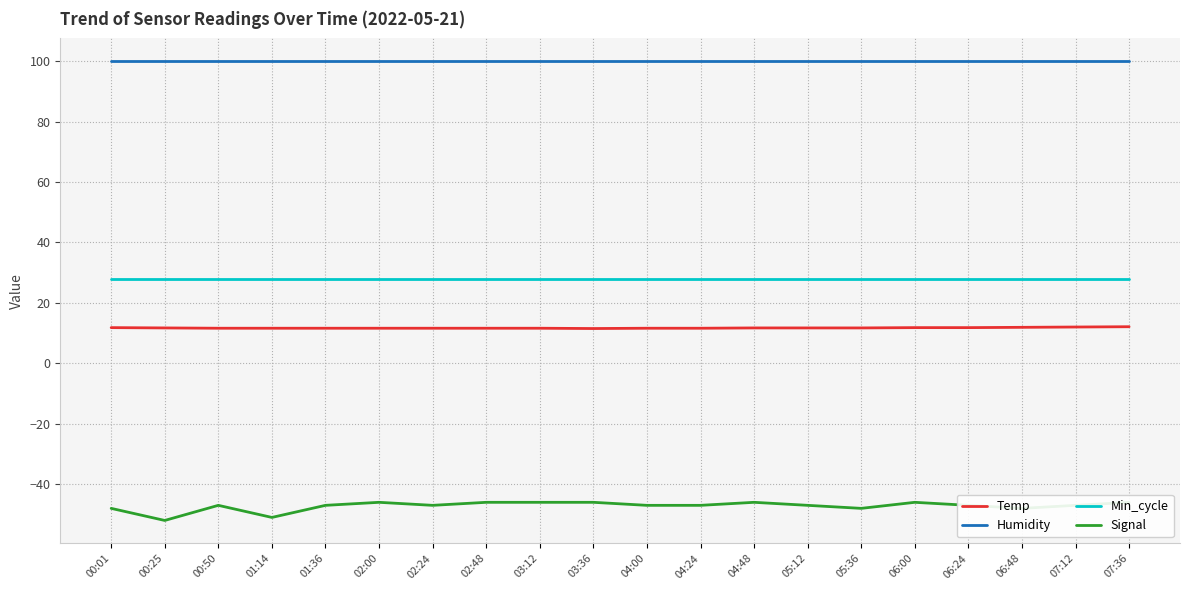

Rank the series by their maximum value, from lowest to highest.

Signal, Temp, Min_cycle, Humidity